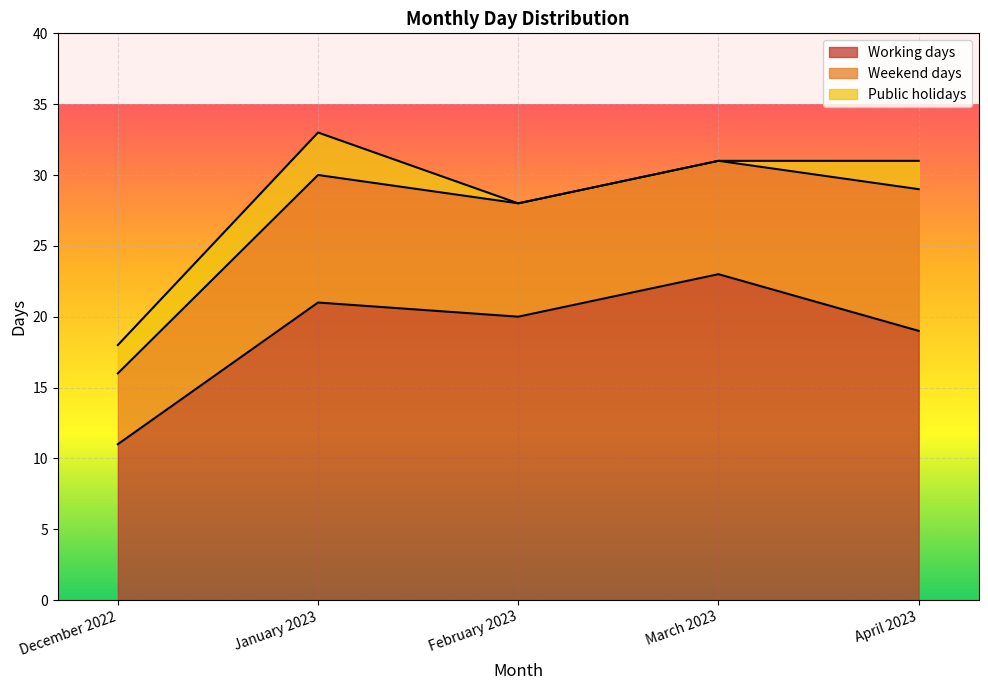

At how many categories does at least one series exceed 4?

5